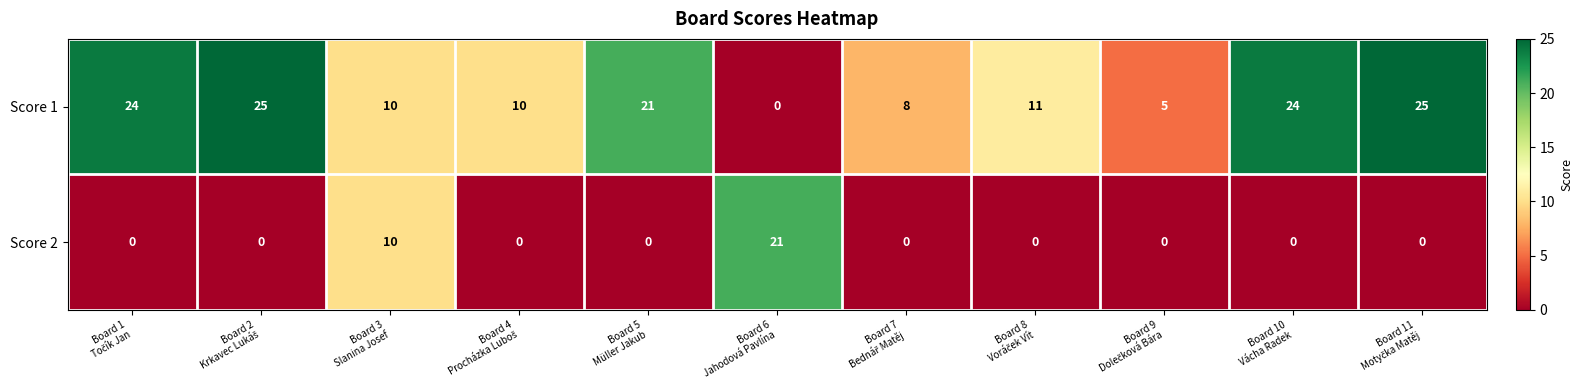

At how many categories does at least one series exceed 12?

6